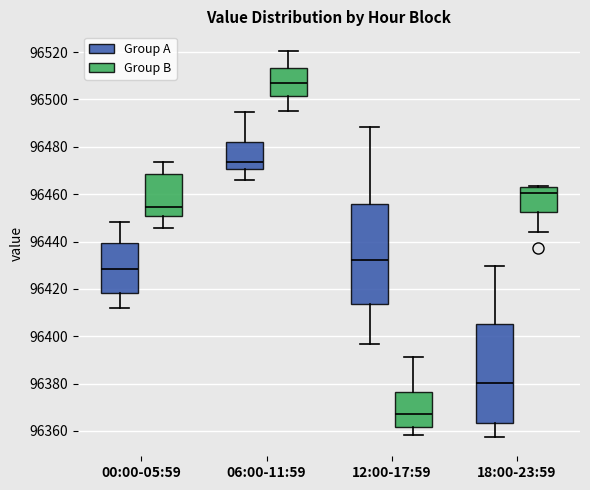

Reading left to right, read every box against the y-axis: the position of its median line, the range the box covers, and the ends of its whiskers. The values are not printed on the chart, so give them approximately, as read against the axis.

00:00-05:59 (Group A): median 96428, box 96418 to 96440, whiskers 96412 to 96448
00:00-05:59 (Group B): median 96454, box 96450 to 96468, whiskers 96446 to 96474
06:00-11:59 (Group A): median 96474, box 96470 to 96482, whiskers 96466 to 96494
06:00-11:59 (Group B): median 96508, box 96502 to 96514, whiskers 96496 to 96520
12:00-17:59 (Group A): median 96432, box 96414 to 96456, whiskers 96396 to 96488
12:00-17:59 (Group B): median 96368, box 96362 to 96376, whiskers 96358 to 96392
18:00-23:59 (Group A): median 96380, box 96364 to 96406, whiskers 96358 to 96430
18:00-23:59 (Group B): median 96460, box 96452 to 96462, whiskers 96444 to 96464